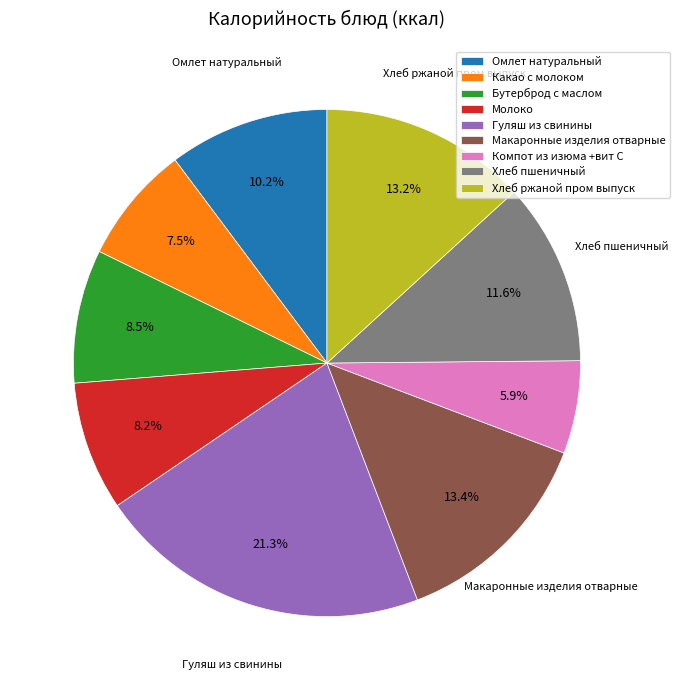

Do Гуляш из свинины and Компот из изюма +вит С together represent more than half of the pie?

No